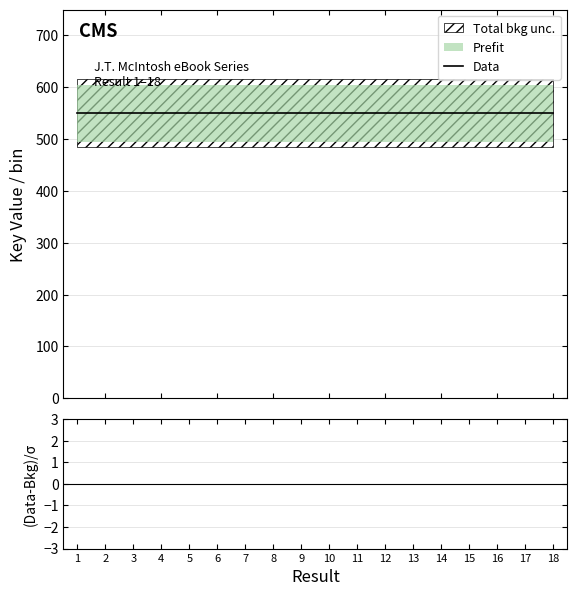

List the labels in order of value, smallest first.

1, 10, 4, 18, 15, 6, 9, 3, 16, 12, 7, 17, 14, 8, 2, 13, 11, 5